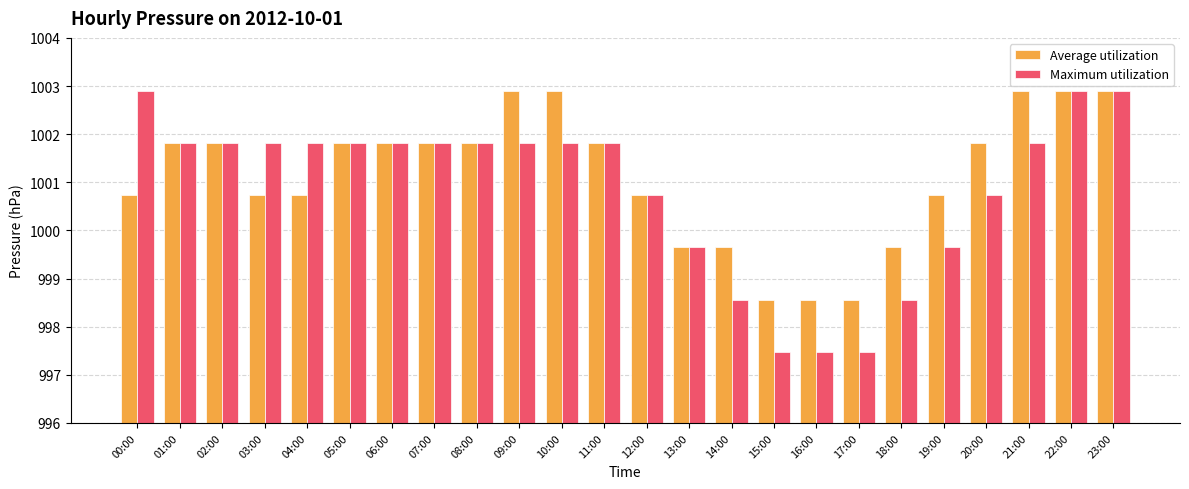

What is the total value across all series at 23:00?

2005.8